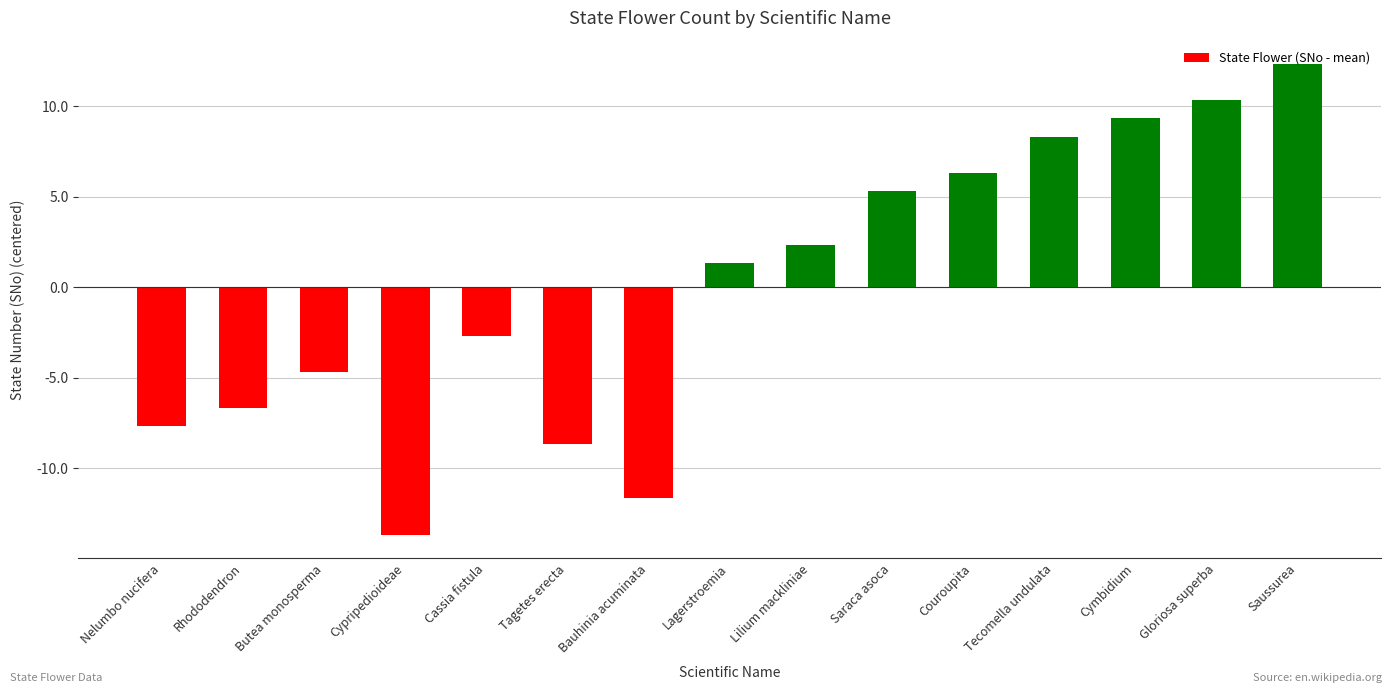

What is the minimum value shown in the chart?

-13.7